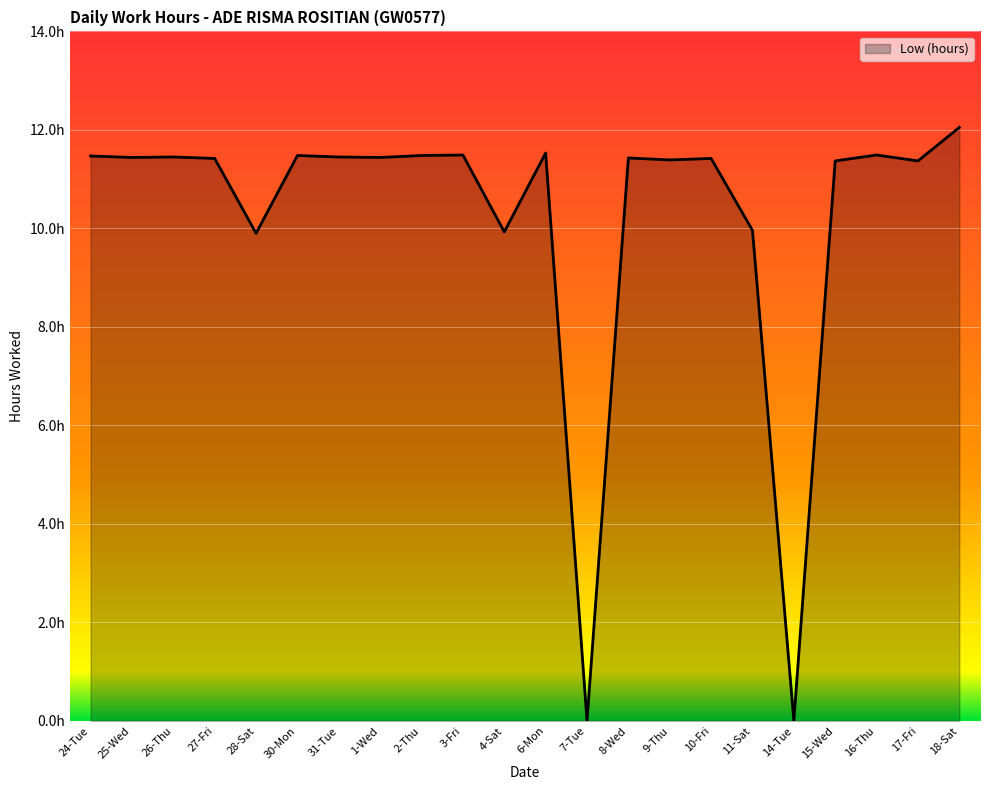

What is the value of the 19th point from the left?

11.4